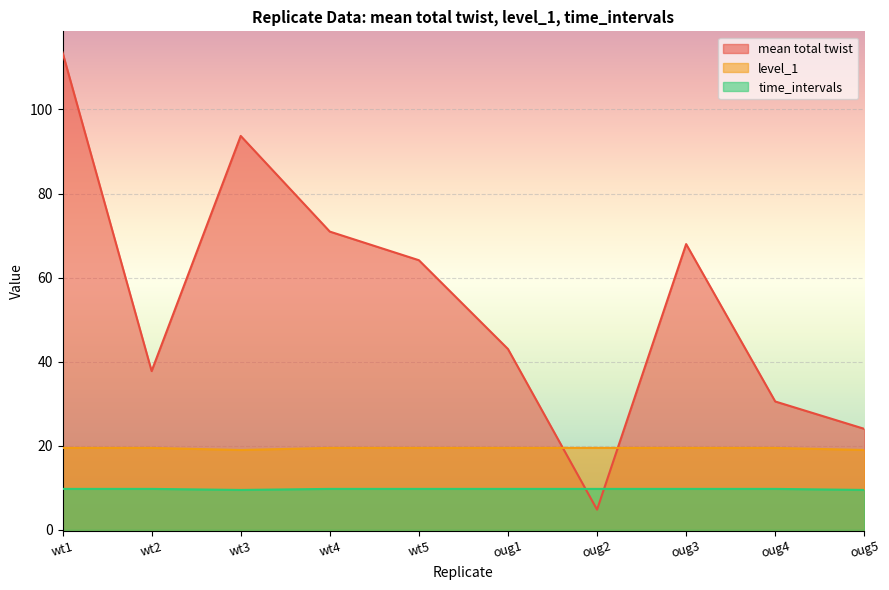

How many lines are shown in the chart?

3